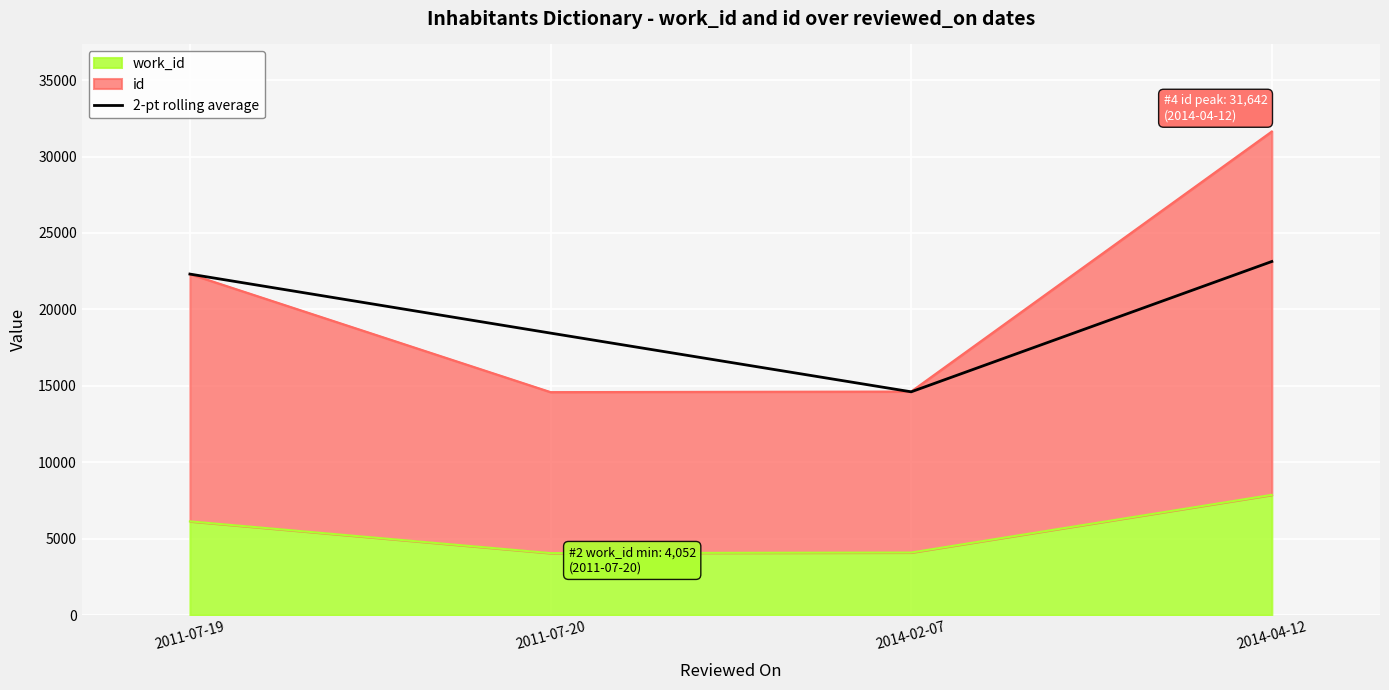

How many values exceed 22311?

1